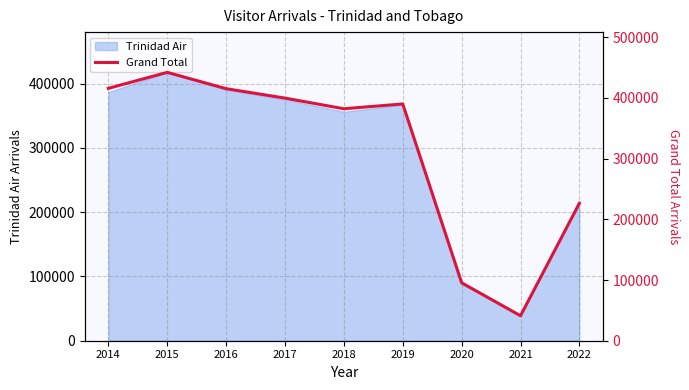

Reading right to left, transcribe all the data shown in this chart.

2022=226489	2021=41091	2020=95498	2019=390110	2018=382184	2017=399750	2016=415284	2015=442167	2014=415807